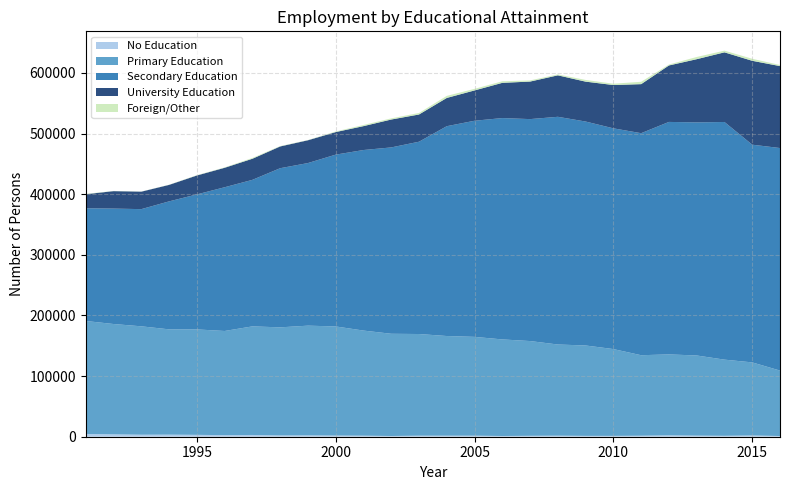

Reading right to left, list all the values displayed in this chart.

No Education: 2016=1150	2015=2025	2014=1500	2013=1775	2012=2250	2011=1633	2010=1375	2009=1400	2008=1700	2007=1500	2006=1200	2005=1700	2004=1700	2003=1700	2002=1200	2001=1700	2000=1900	1999=2200	1998=2100	1997=2900	1996=2600	1995=3100	1994=3400	1993=3300	1992=3900	1991=4600
Primary Education: 2016=107950	2015=120575	2014=125650	2013=132225	2012=133525	2011=132800	2010=143200	2009=149100	2008=150400	2007=156300	2006=159300	2005=163000	2004=164400	2003=167700	2002=168600	2001=173400	2000=180000	1999=181000	1998=178300	1997=179100	1996=171800	1995=173900	1994=173700	1993=178800	1992=182000	1991=186300
Secondary Education: 2016=367075	2015=359100	2014=392000	2013=384475	2012=383475	2011=366233	2010=364100	2009=369400	2008=375600	2007=366100	2006=365100	2005=356500	2004=346100	2003=317200	2002=307400	2001=297800	2000=283400	1999=268200	1998=262500	1997=241700	1996=237100	1995=222700	1994=211100	1993=193300	1992=190400	1991=185900
University Education: 2016=135150	2015=138375	2014=114875	2013=104250	2012=93125	2011=80900	2010=71400	2009=65800	2008=68400	2007=61900	2006=58100	2005=50000	2004=46600	2003=44900	2002=46000	2001=39400	2000=37200	1999=37600	1998=35900	1997=34800	1996=32100	1995=31200	1994=27200	1993=28800	1992=28800	1991=23200
Foreign/Other: 2016=1825	2015=3325	2014=2800	2013=3625	2012=1525	2011=3900	2010=2200	2009=2800	2008=1500	2007=1900	2006=2600	2005=2600	2004=3400	2003=2500	2002=1900	2001=1900	2000=1000	1999=400	1998=600	1997=1300	1996=600	1995=500	1994=300	1993=200	1992=300	1991=600